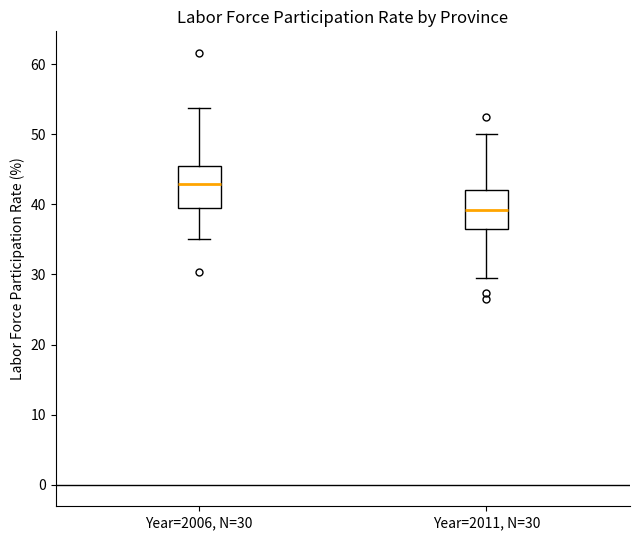

Reading left to right, read every box against the y-axis: the position of its median line, the range the box covers, and the ends of its whiskers. The values are not printed on the chart, so give them approximately, as read against the axis.

Year=2006, N=30: median 43, box 40 to 45, whiskers 35 to 54
Year=2011, N=30: median 39, box 36 to 42, whiskers 30 to 50